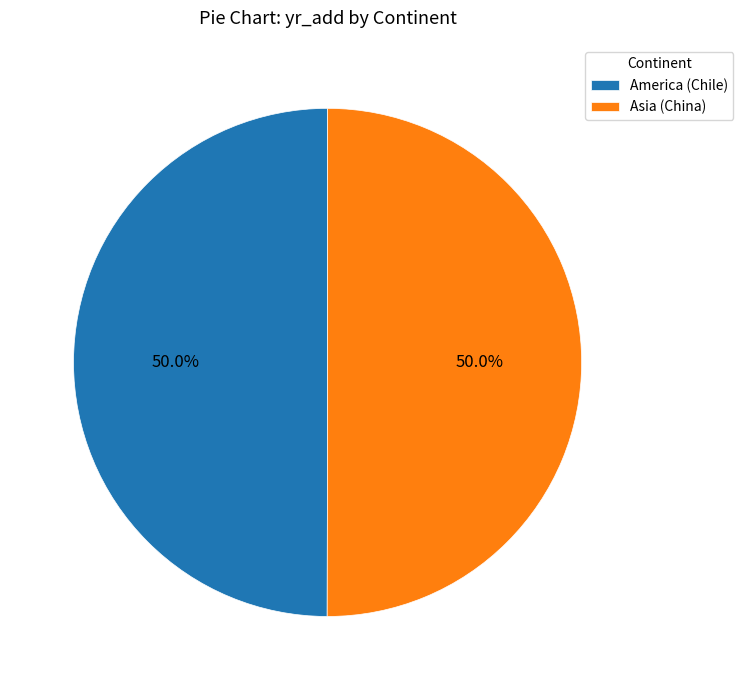

Is it true that Asia (China) is 37% of the pie?

False